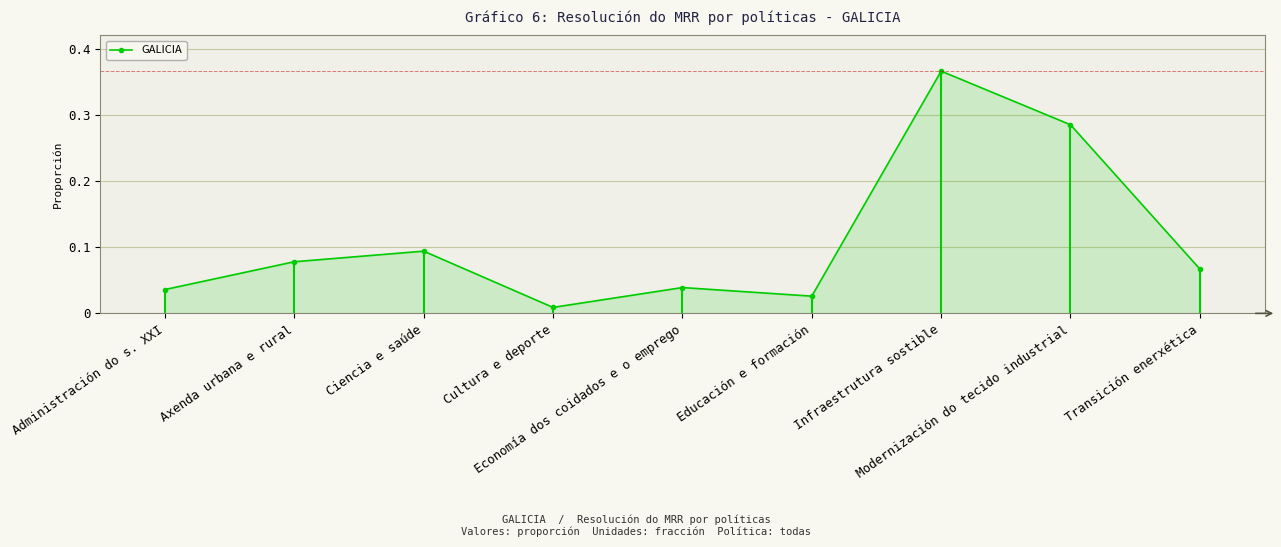

How many interior local valleys (lower than both neighbors) does the data have?

2